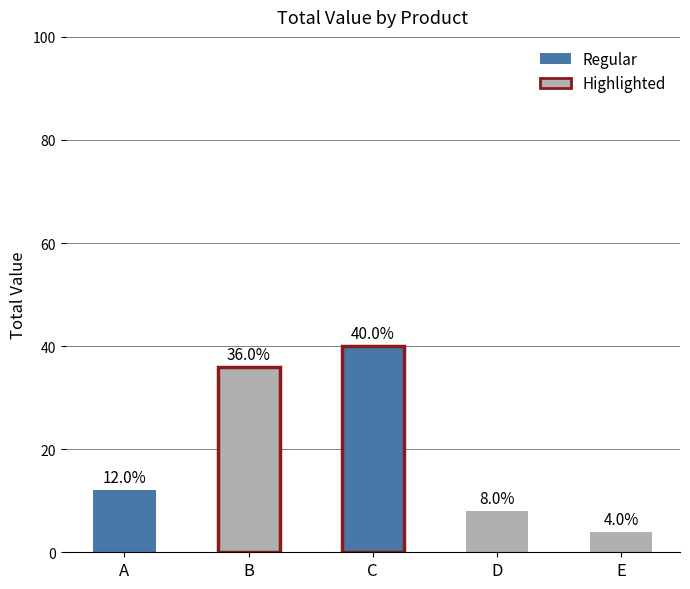

What is the maximum value shown in the chart?

40